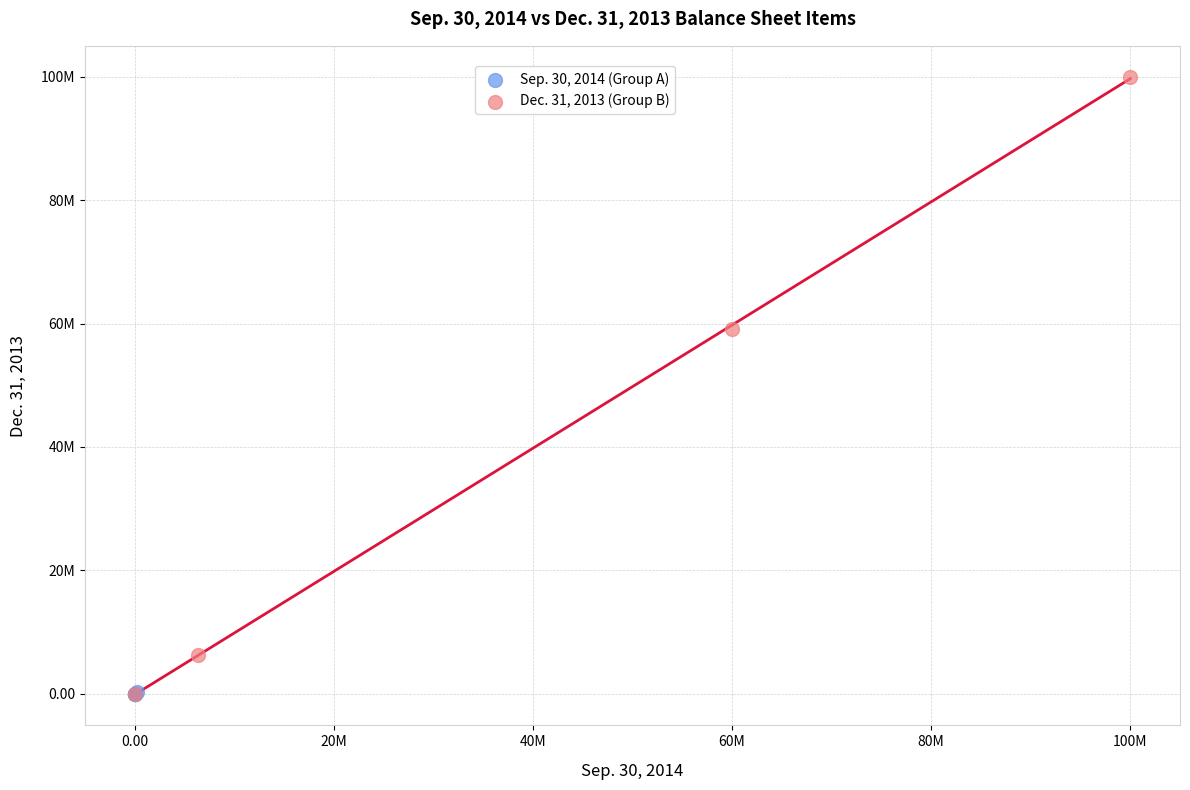

What are all the series names shown in the legend?

Sep. 30, 2014 (Group A), Dec. 31, 2013 (Group B)